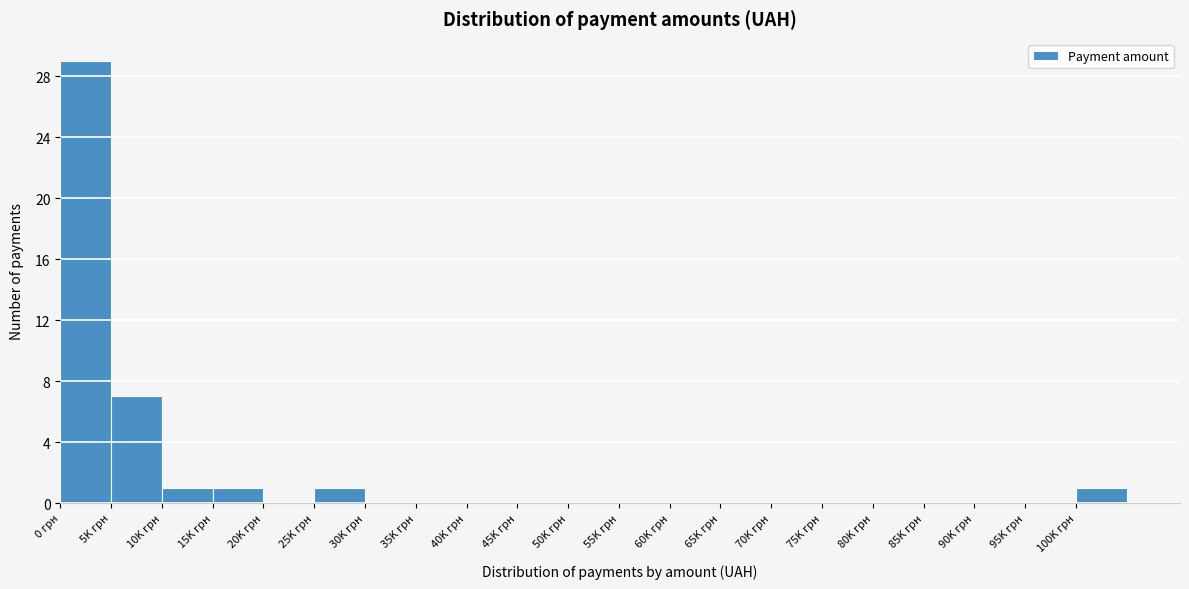

Reading left to right, what are all the values shown in this chart?

0 грн=29	5K грн=7	10K грн=1	15K грн=1	20K грн=0	25K грн=1	30K грн=0	35K грн=0	40K грн=0	45K грн=0	50K грн=0	55K грн=0	60K грн=0	65K грн=0	70K грн=0	75K грн=0	80K грн=0	85K грн=0	90K грн=0	95K грн=0	100K грн=1